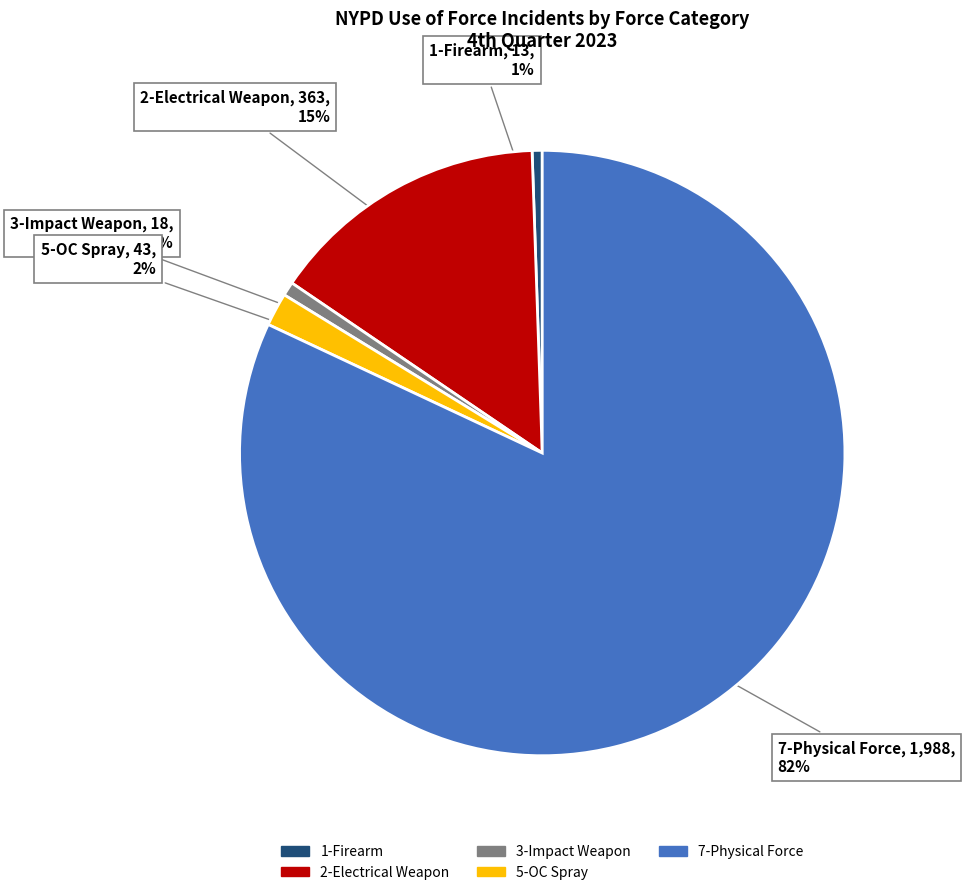

The 1-Firearm slice represents 11% of the pie. True or false?

False